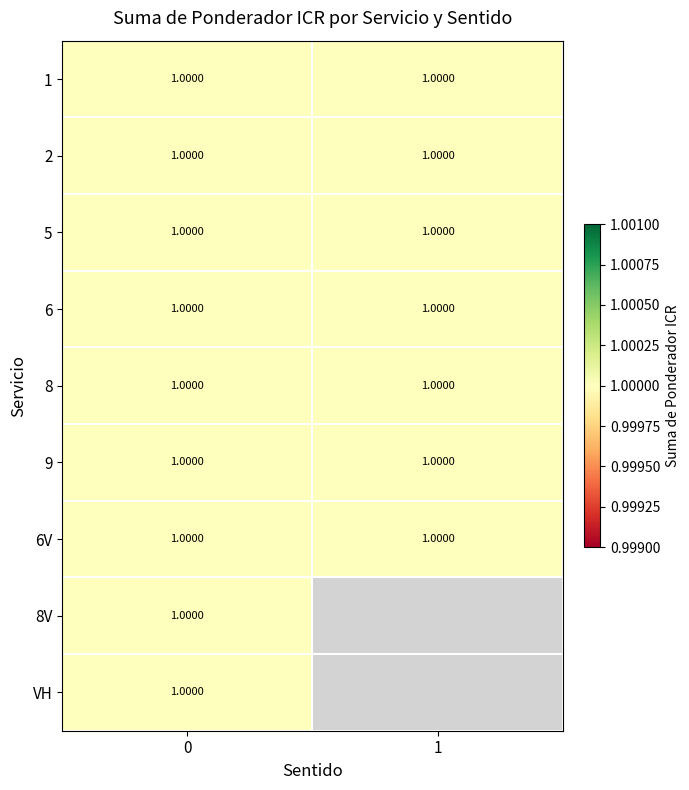

What is the highest value of the 8V series?

1.0